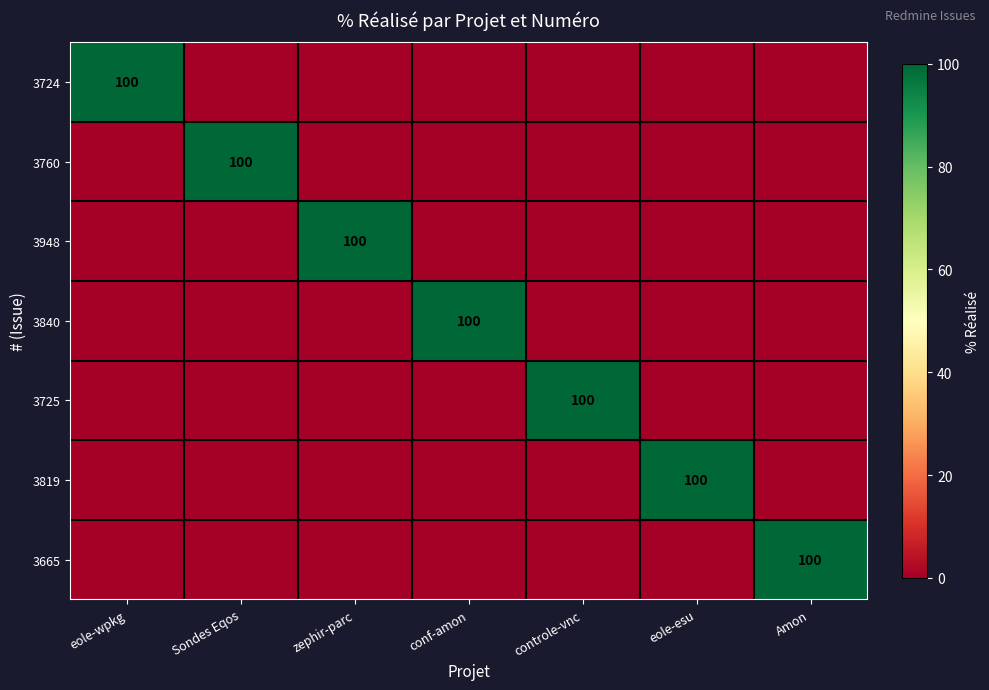

The value of 3665 at Amon is 157. True or false?

False